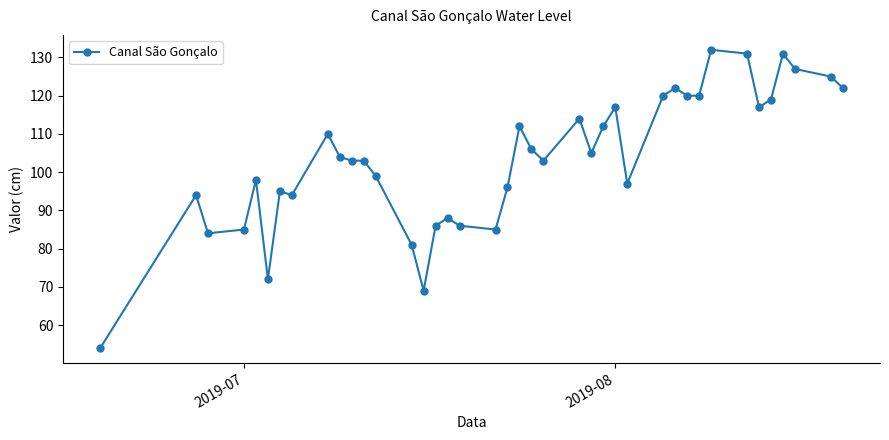

How many distinct data groups are displayed?

1